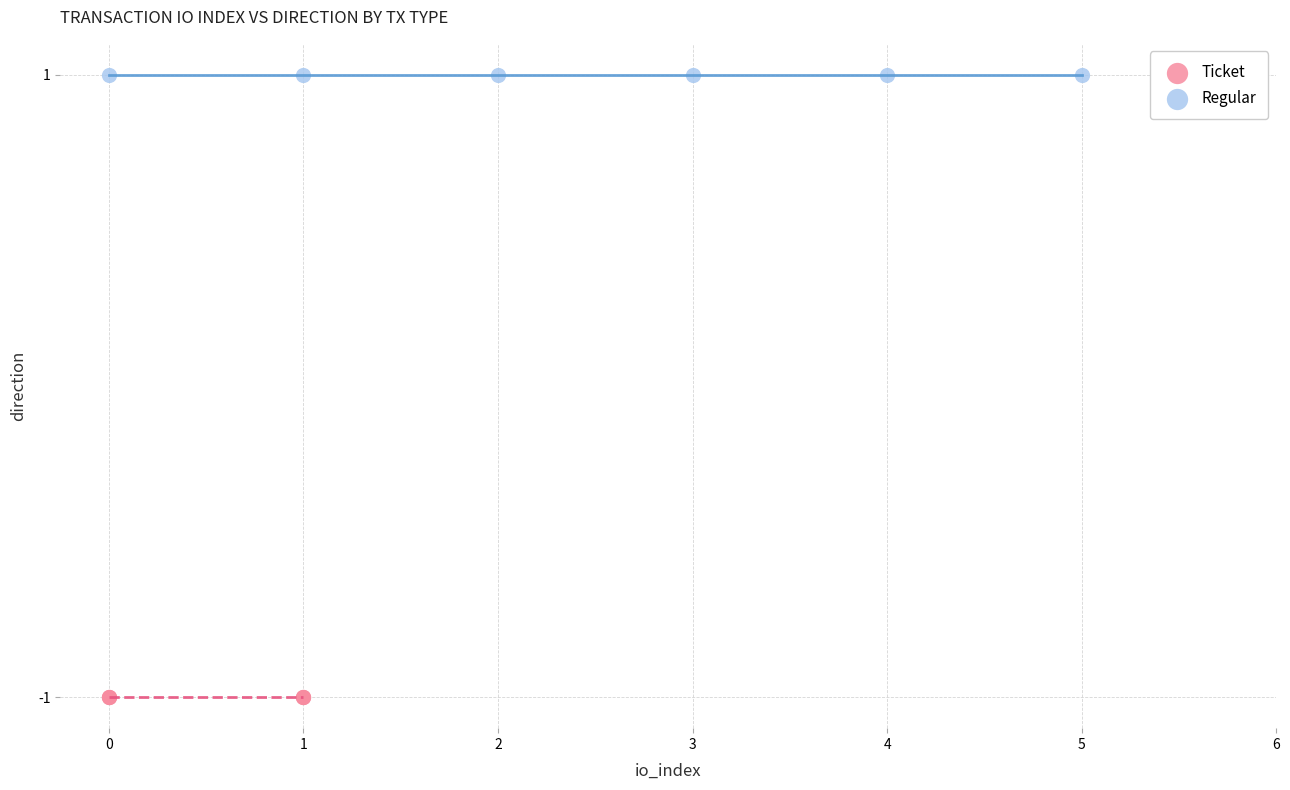

Which series reaches the minimum Y coordinate?

Ticket